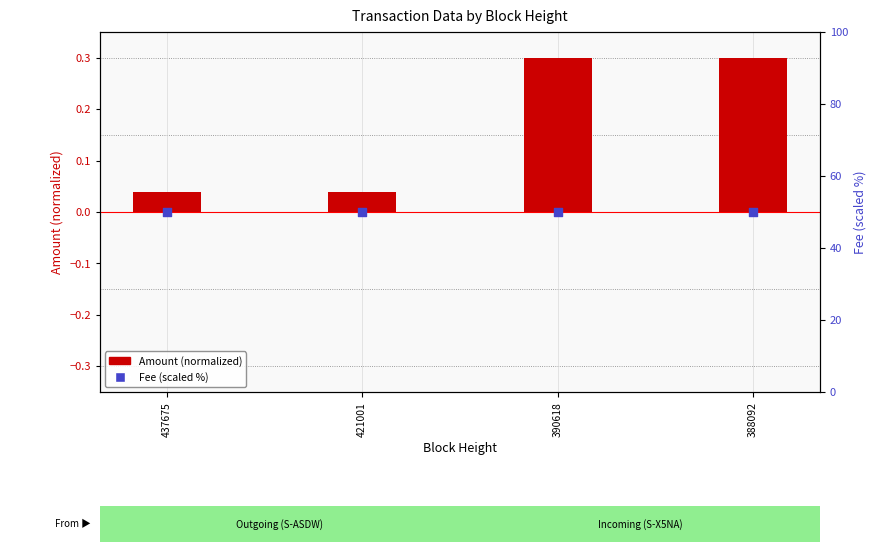

What are all the series names shown in the legend?

Amount (normalized), Fee (scaled)